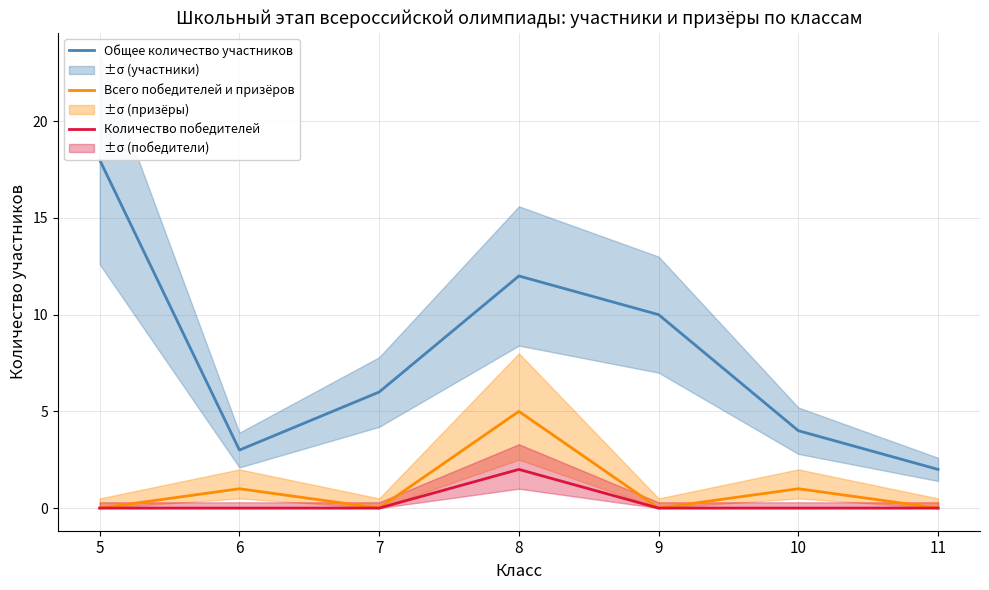

At 9, list the series in order from smallest to largest.

Всего победителей и призёров, Количество победителей, Общее количество участников